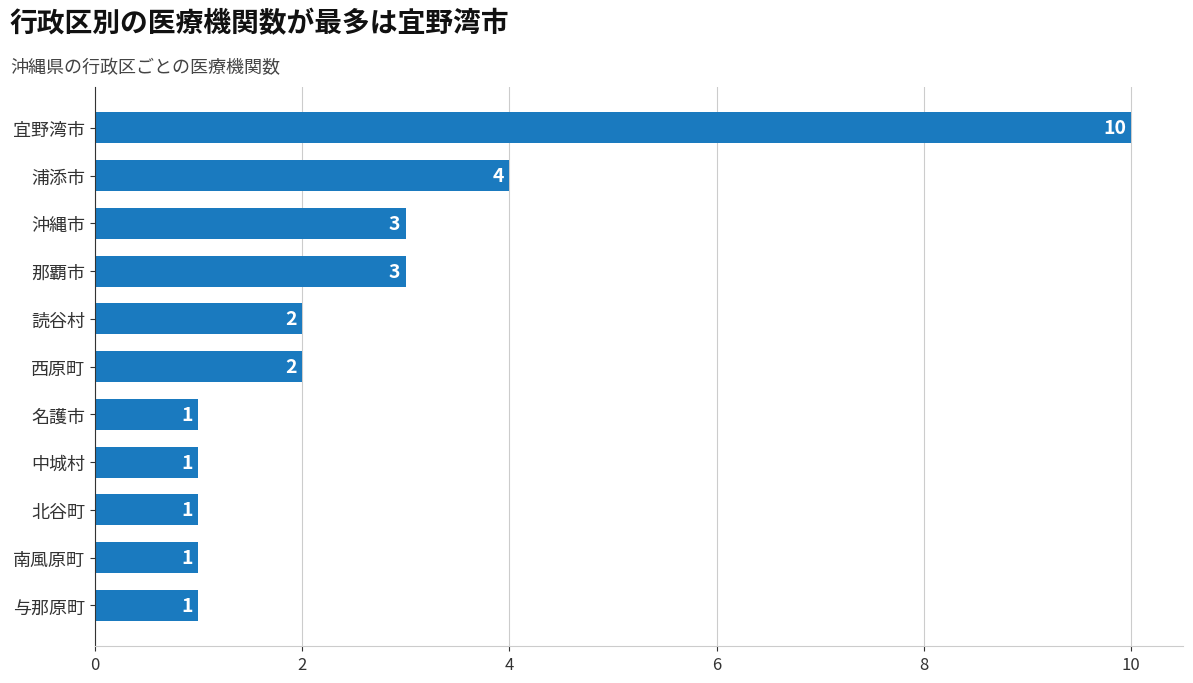

Count the number of categories in the chart.

11